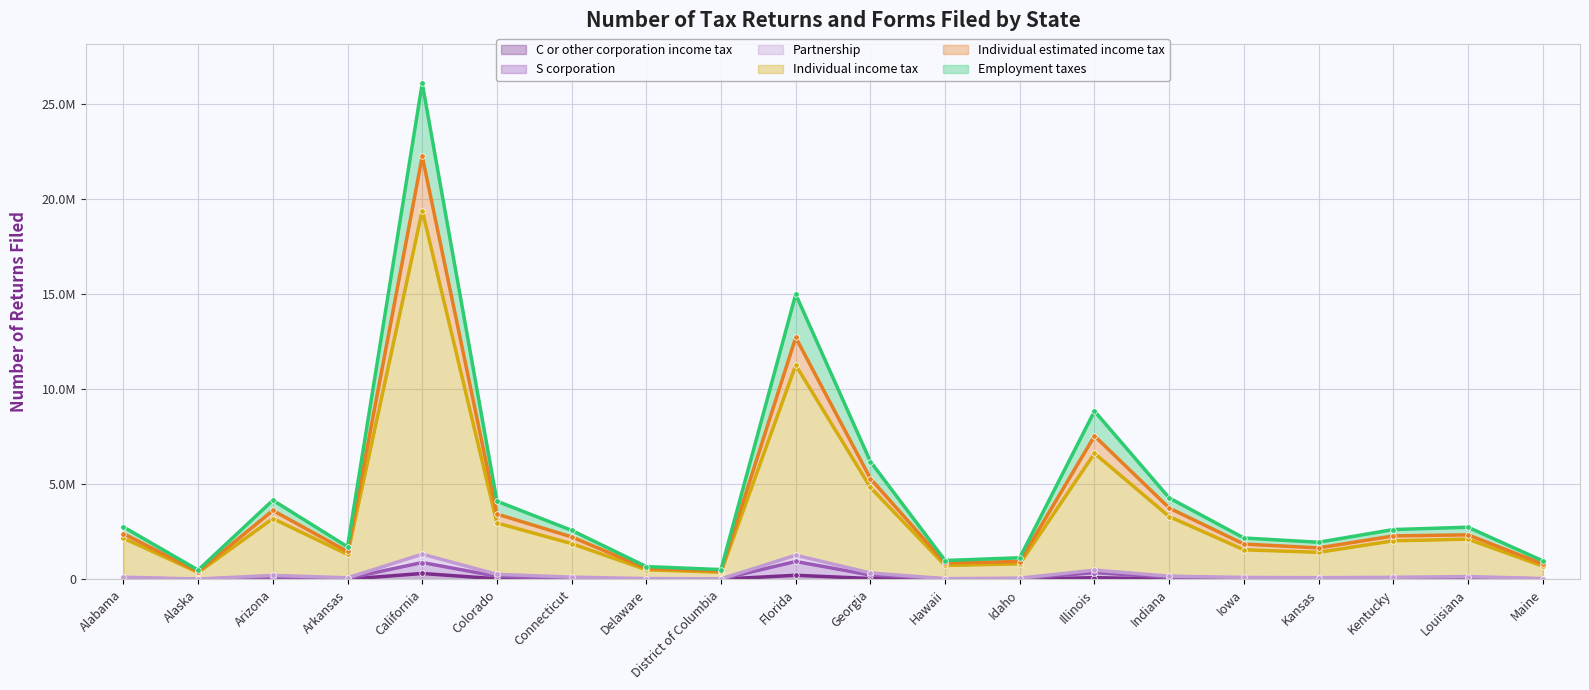

The value of S corporation at Kansas is 51115. True or false?

True